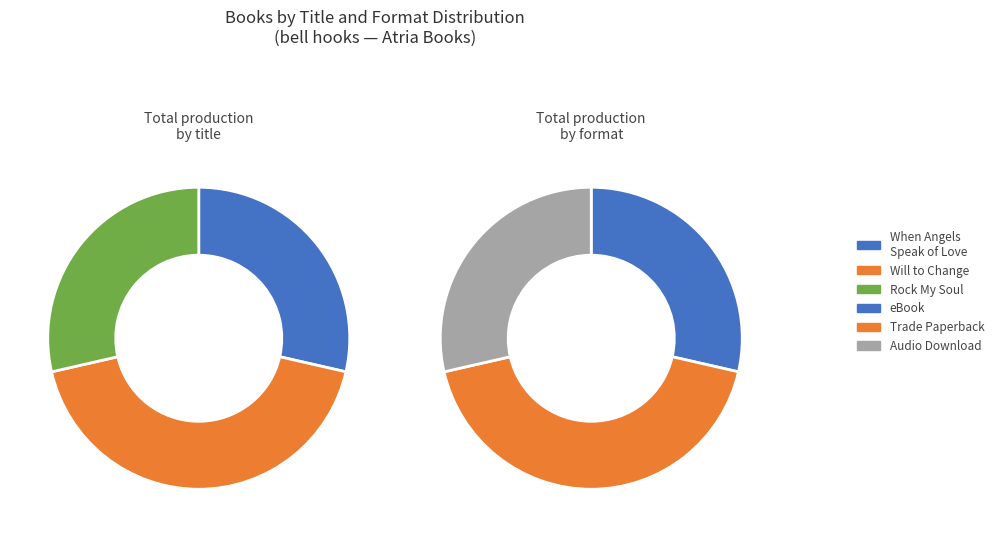

Which category has the biggest portion of the pie?

Will to Change